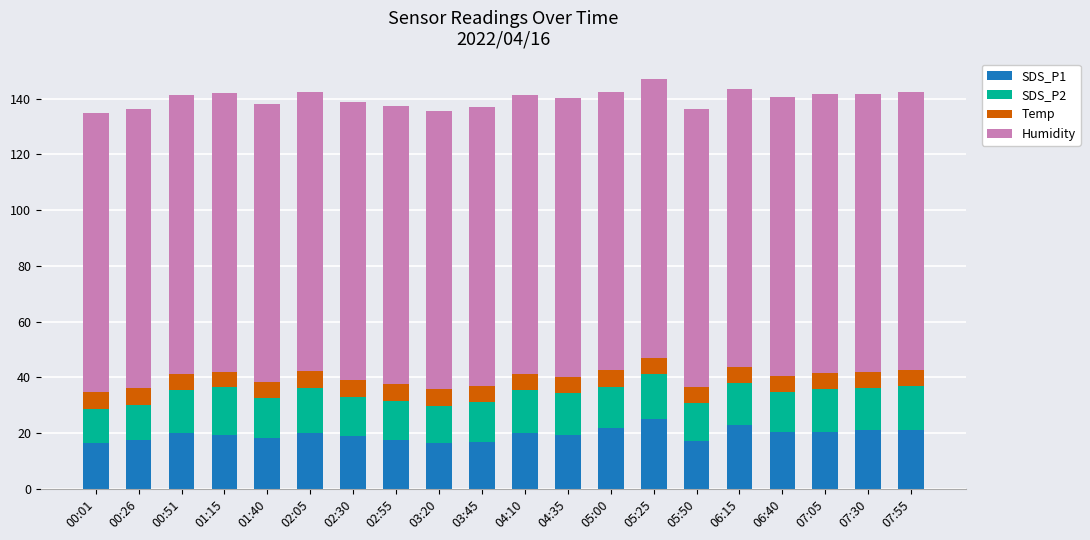

What is the total value across all series at 07:30?

141.8